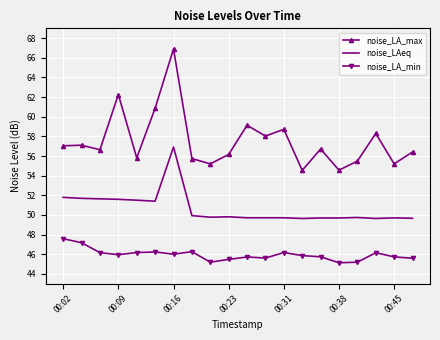

Rank the series by their average value, from highest to lowest.

noise_LA_max, noise_LAeq, noise_LA_min